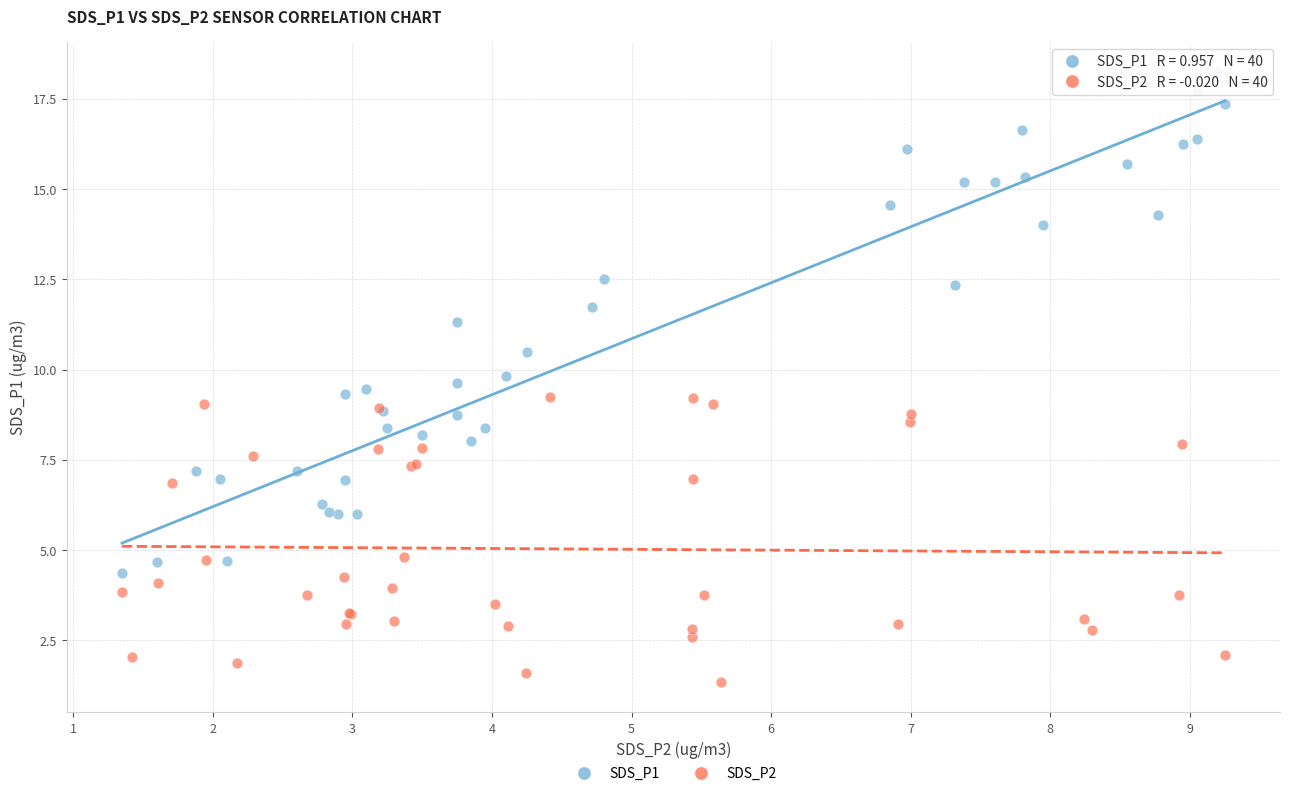

Which series reaches the minimum Y coordinate?

SDS_P2